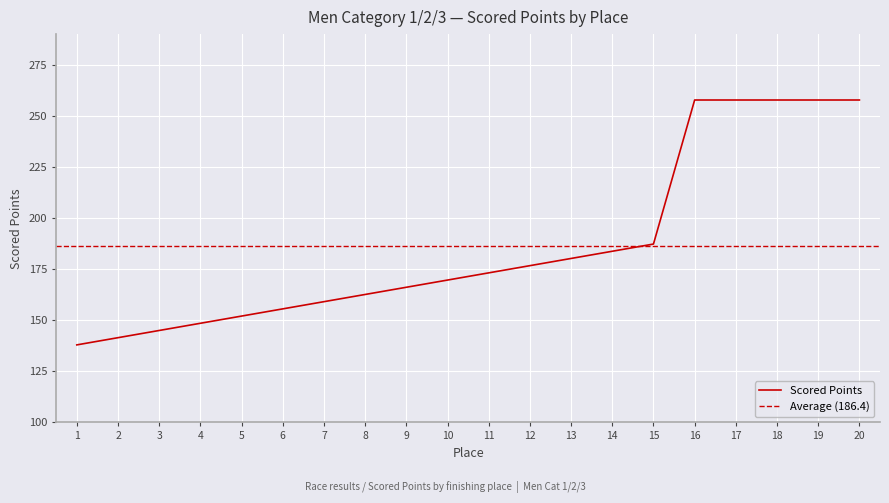

True or false: the data has more than 1 interior local peaks.

False